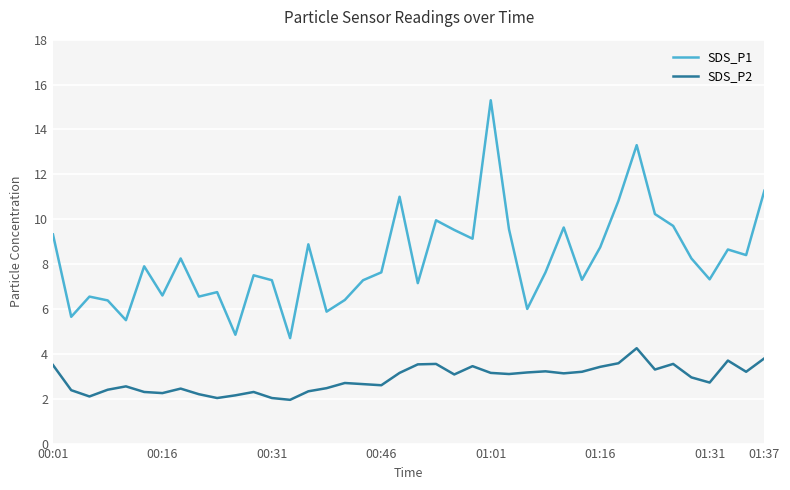

List the series in order of their peak value, highest first.

SDS_P1, SDS_P2